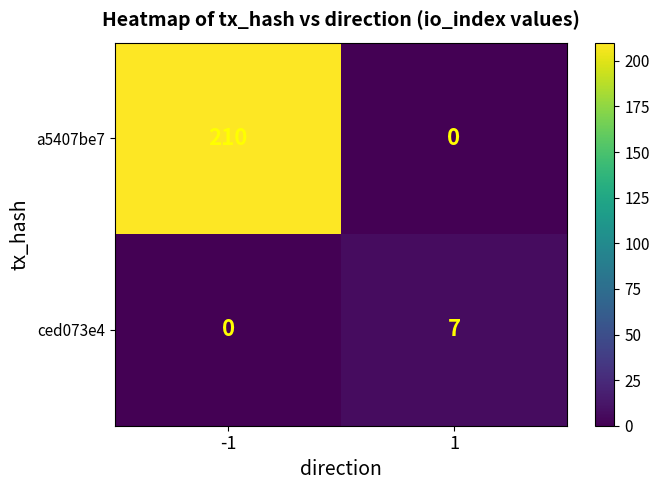

At how many categories does at least one series exceed 68?

1